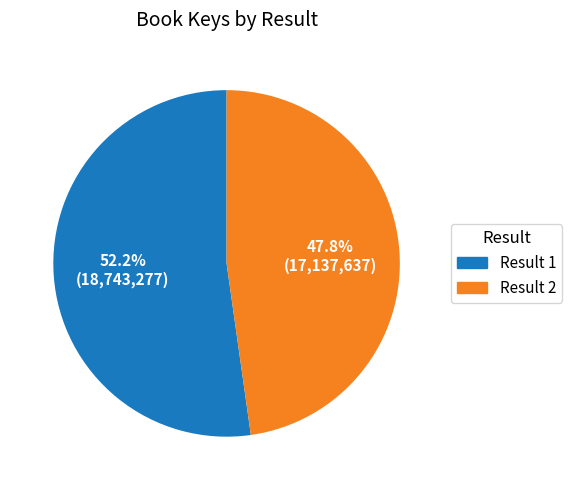

What is the total percentage of Result 1 and Result 2?

100.0%